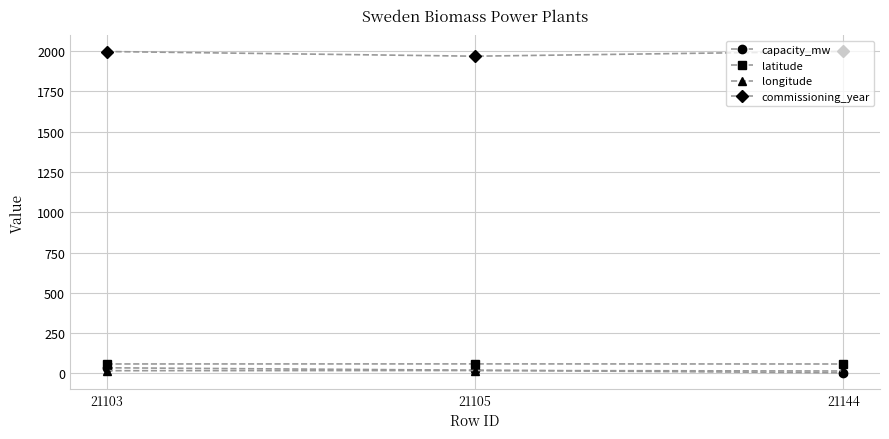

What is the difference between the commissioning_year values at 21144 and 21105?

30.0